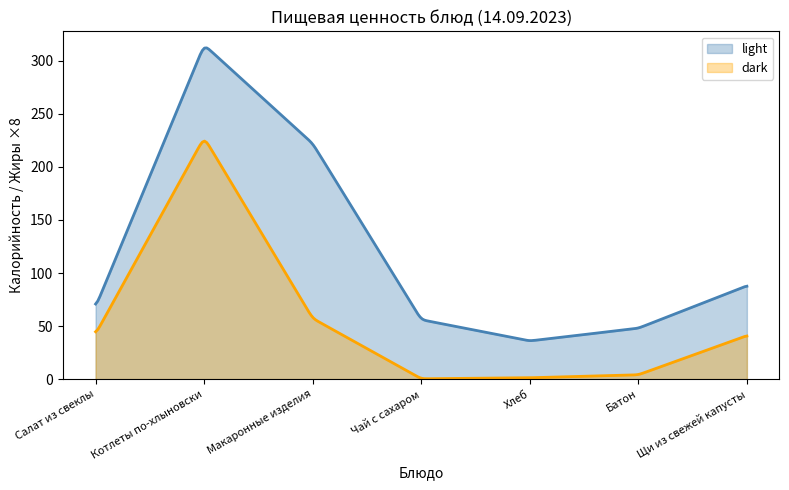

How many data points in Калорийность are less than 68?

3